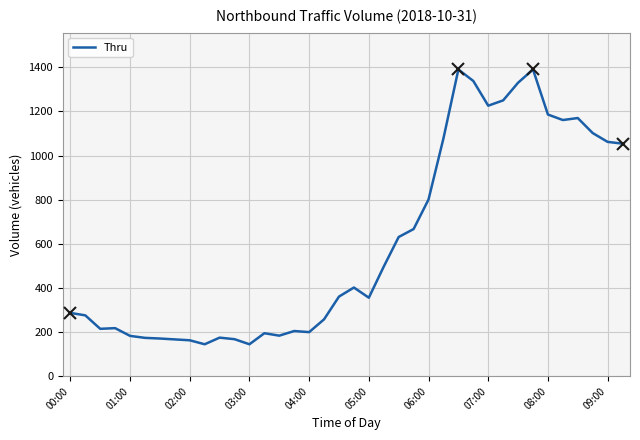

What is the difference between the maximum and minimum values?

1245